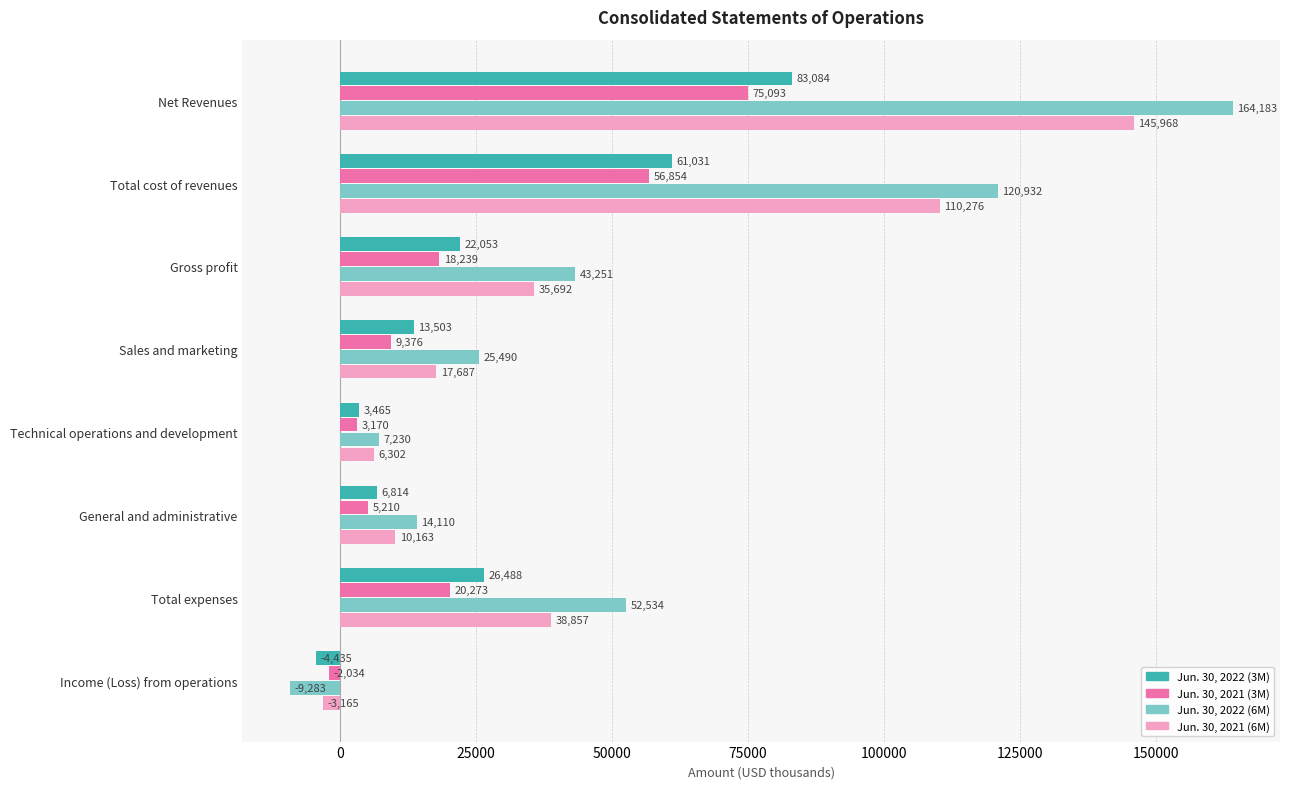

At how many categories does at least one series exceed 125296?

1